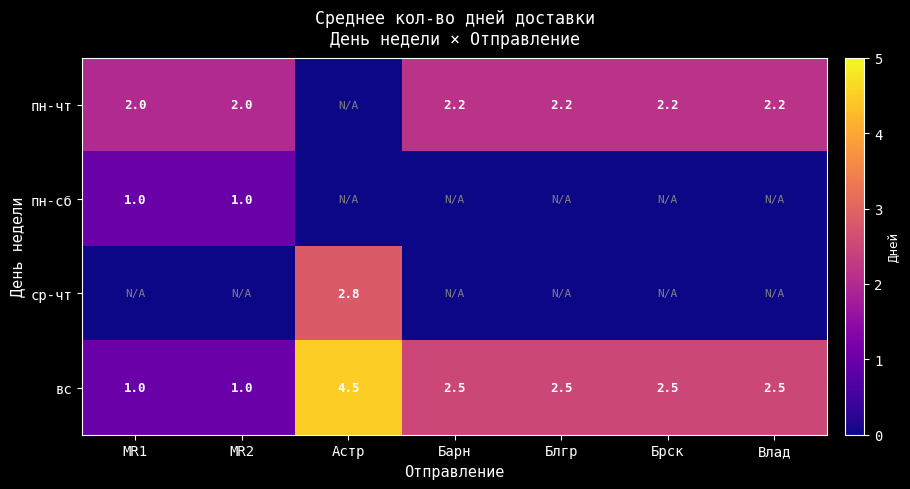

What is the sum of all вс values?

16.5